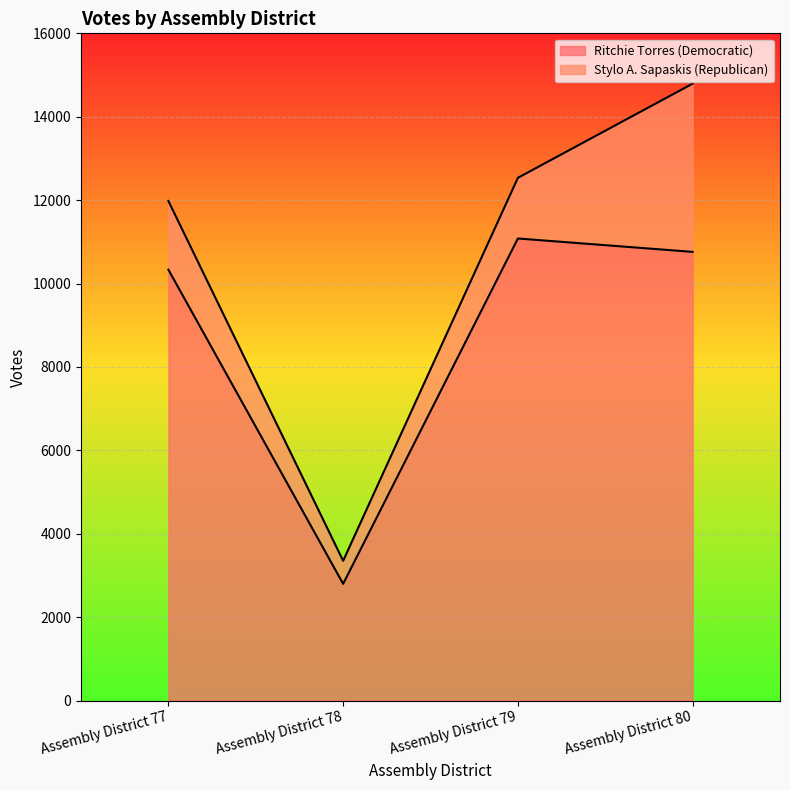

What is the smallest value displayed?

2798